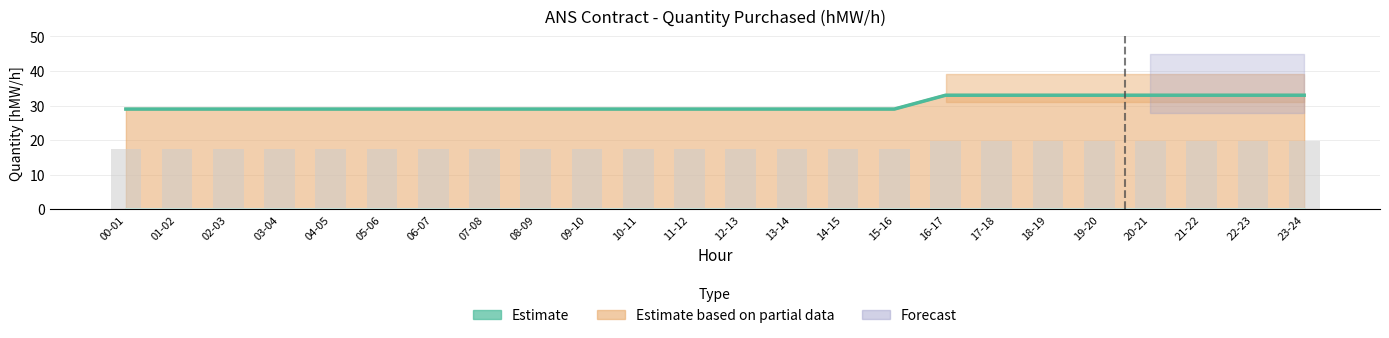

What is the greatest value displayed?

33